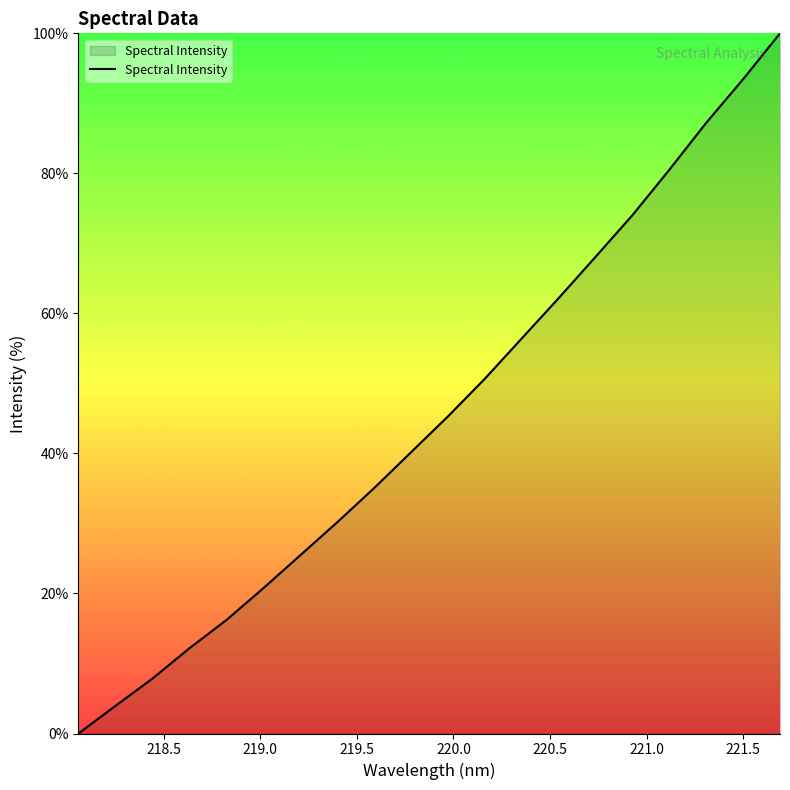

What is the greatest value displayed?

100.0